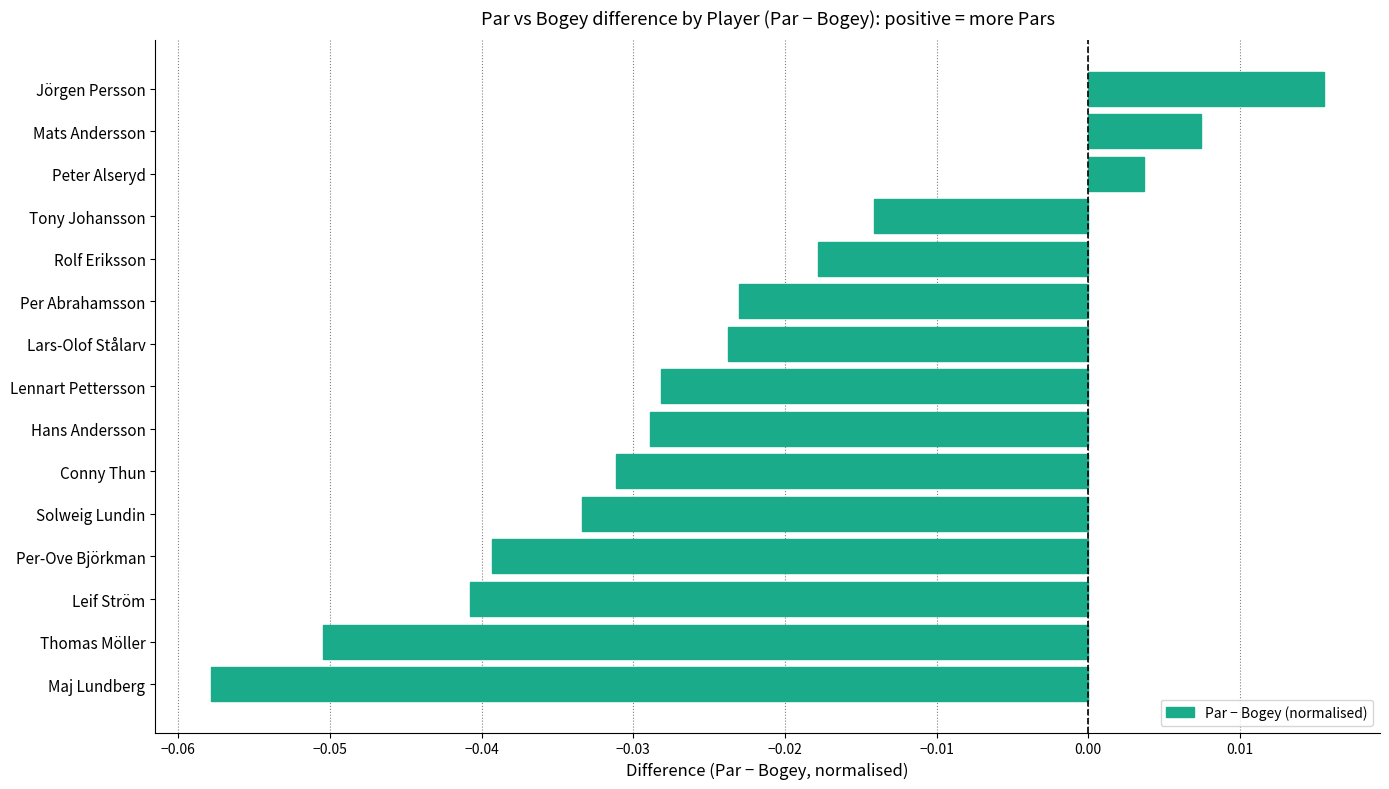

What is the sum of all values?

-0.4